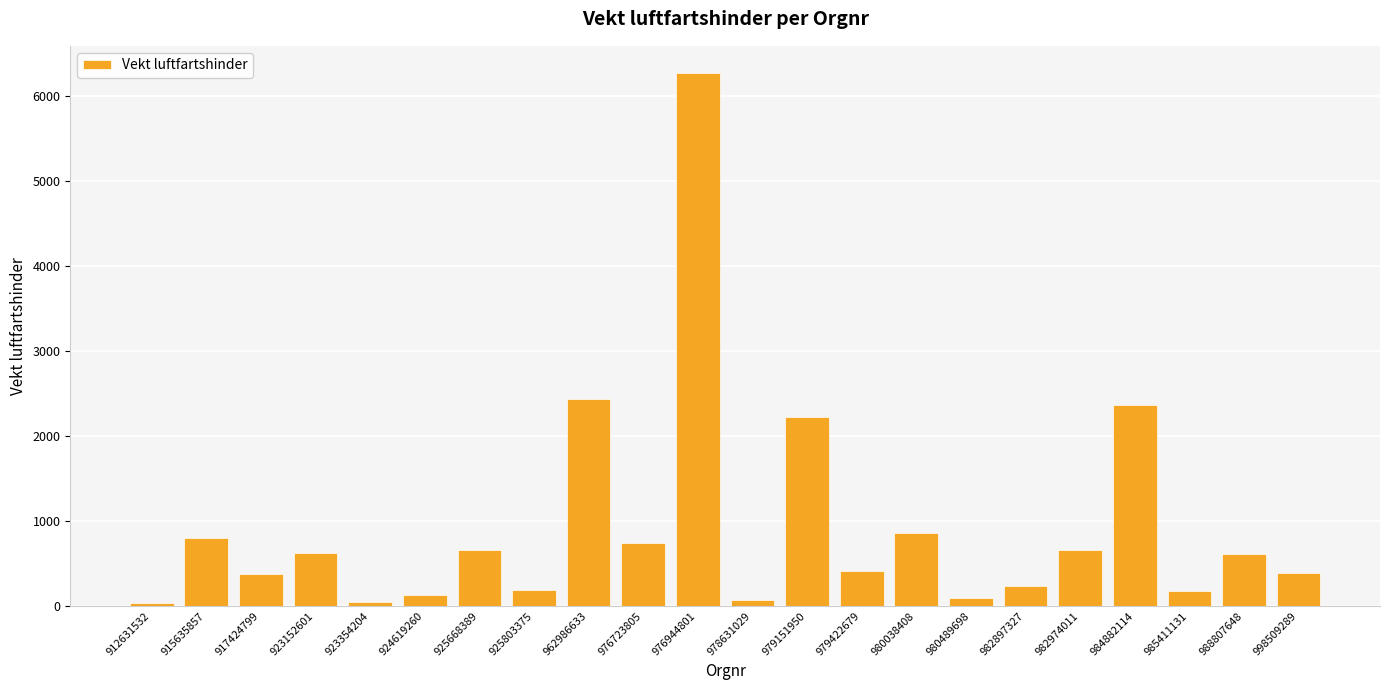

What is the maximum value shown in the chart?

6275.7